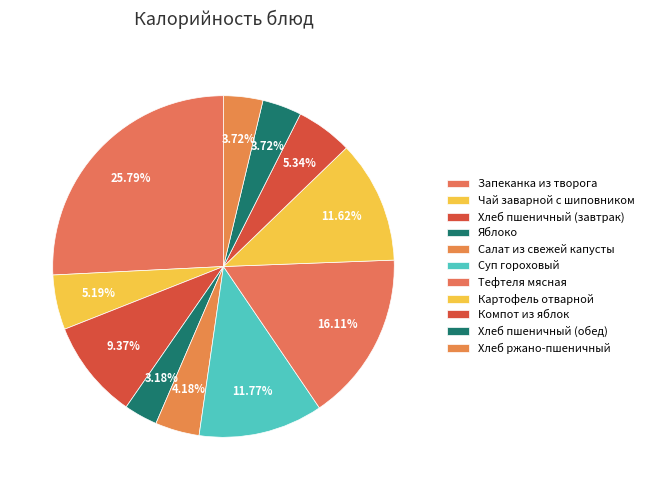

What is the total percentage of Хлеб пшеничный (завтрак) and Картофель отварной?

21.0%